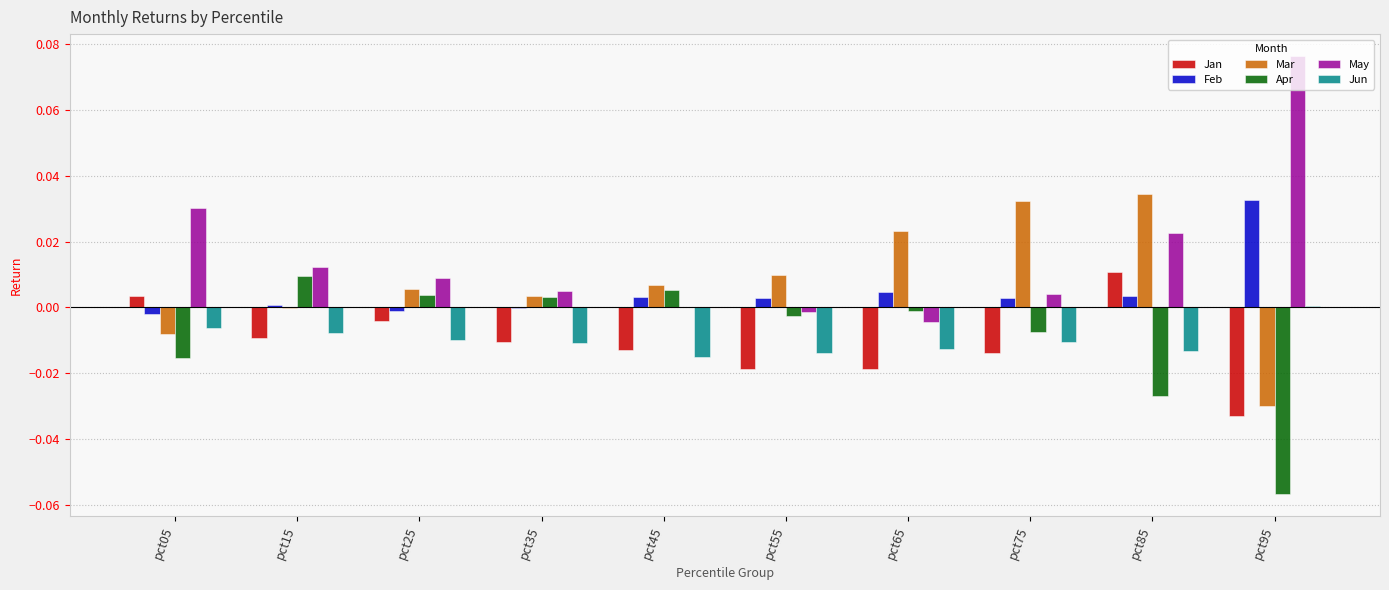

Which label corresponds to the largest value in the chart?

pct95